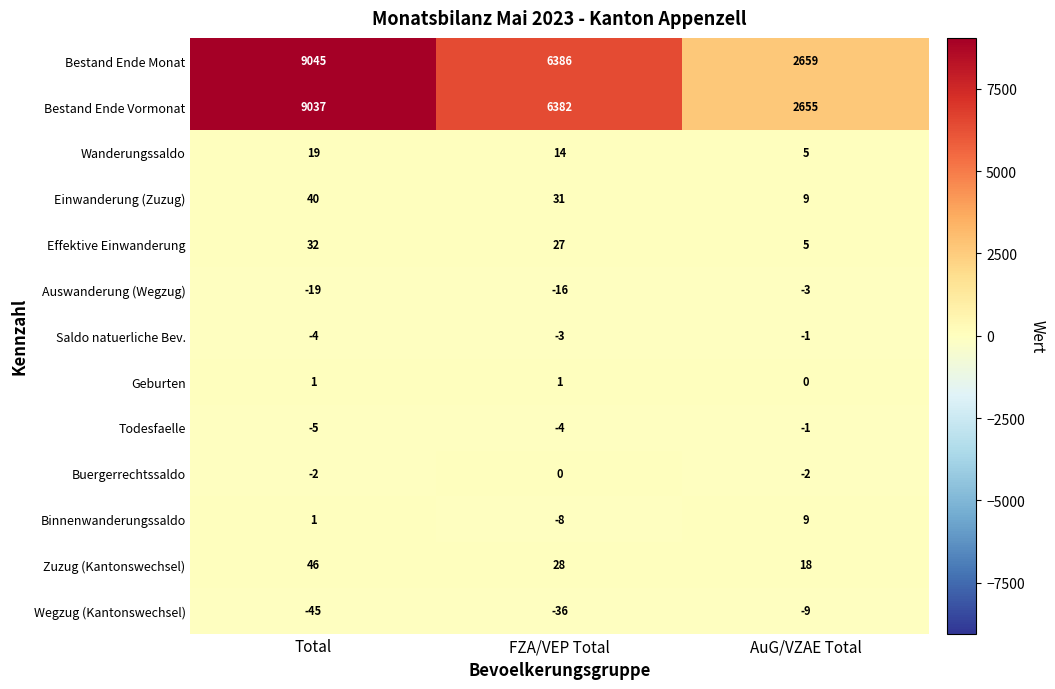

What is the total value across all series at FZA/VEP Total?

12802